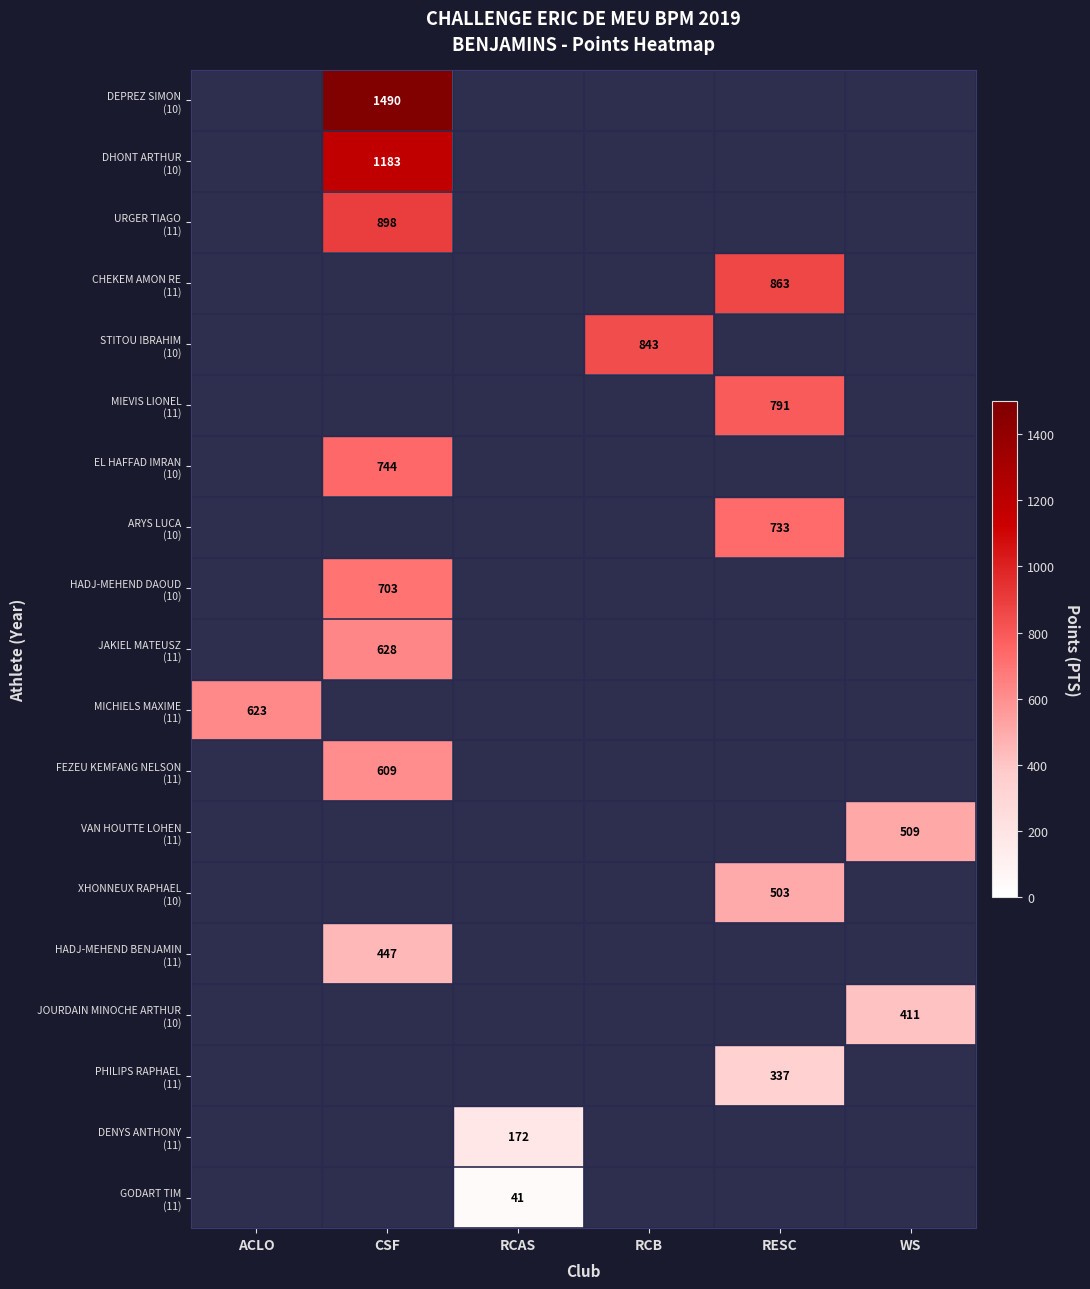

The value of MIEVIS LIONEL (11) at WS is -1. True or false?

True